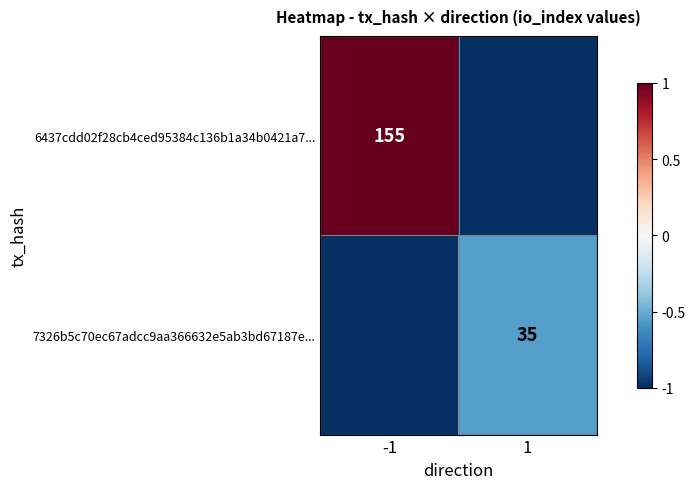

True or false: 6437cdd02f28cb4ced95384c136b1a34b0421a7... has a value of 243 at -1.

False